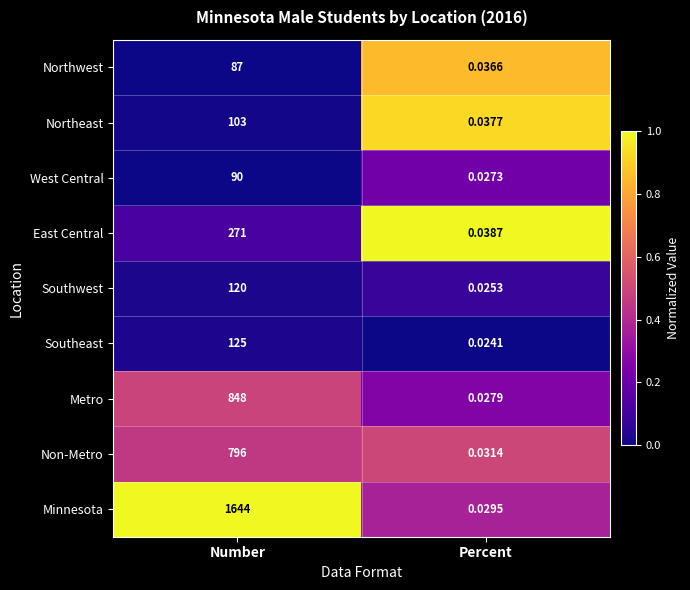

At which category is the sum across all series the highest?

Number